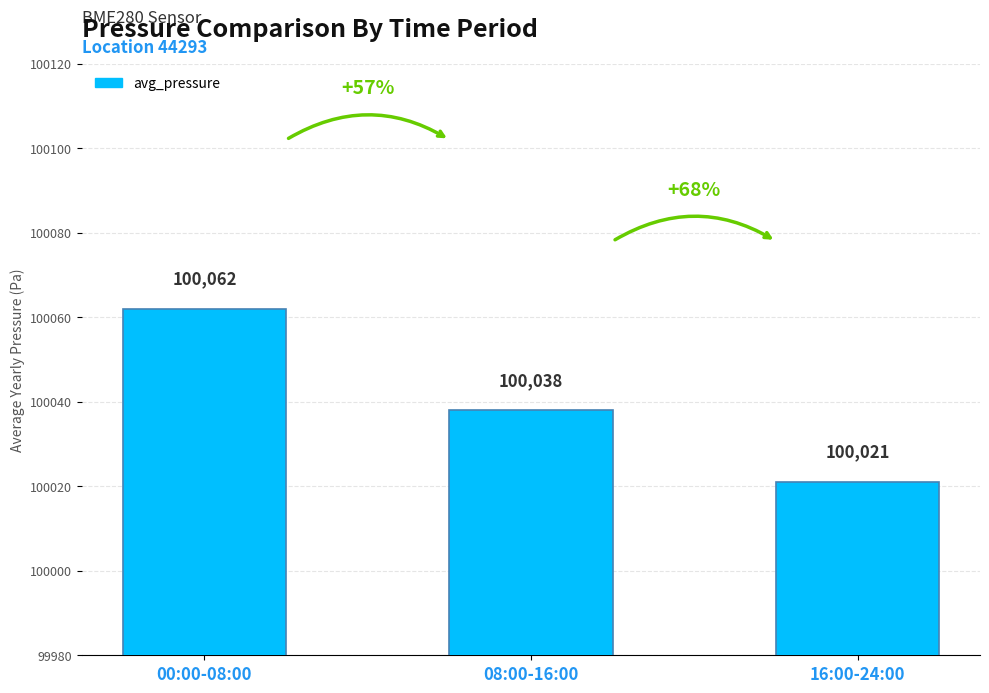

True or false: the data shows 100021 at 16:00-24:00.

True